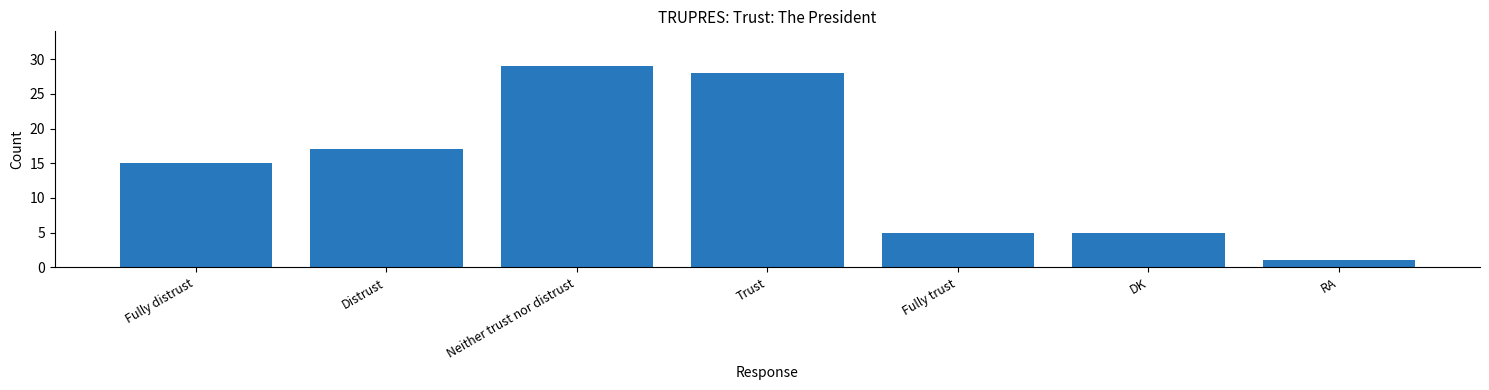

At which label is the value closest to 15?

Fully distrust